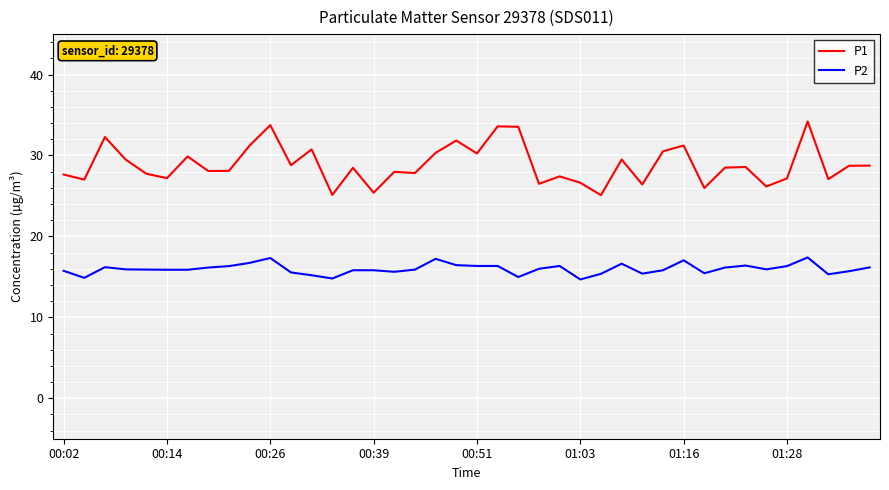

What is the smallest value displayed?

14.7